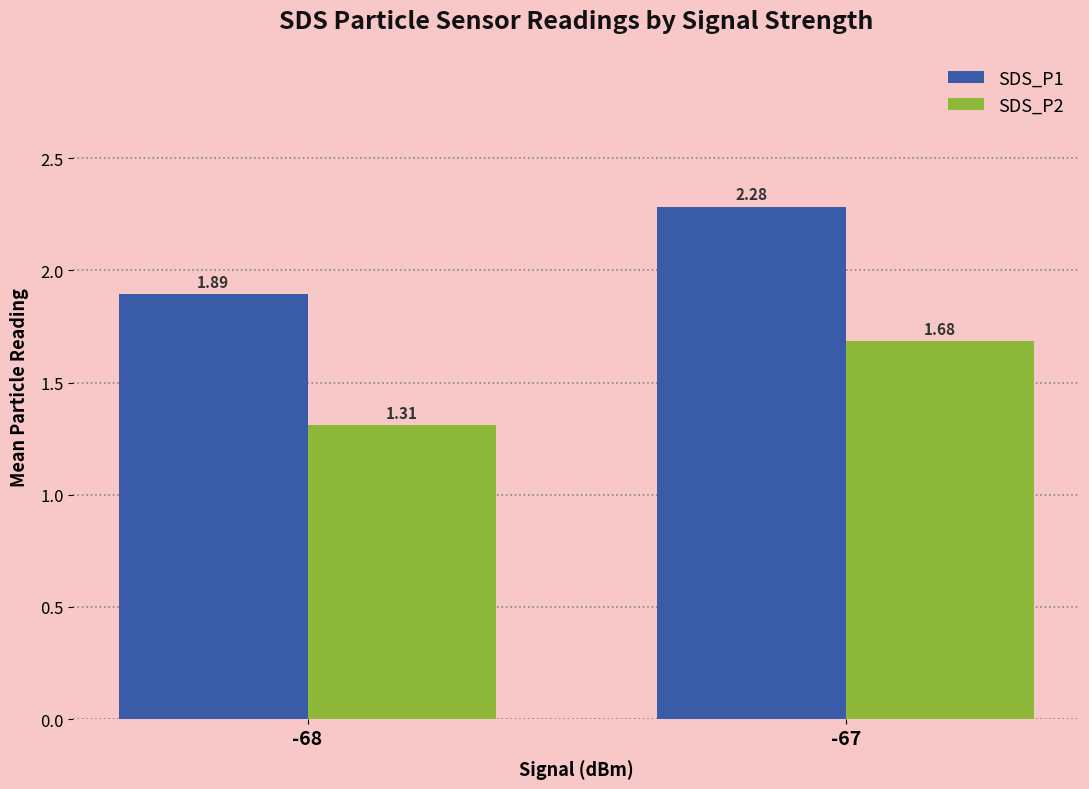

At which category is the sum across all series the highest?

-67